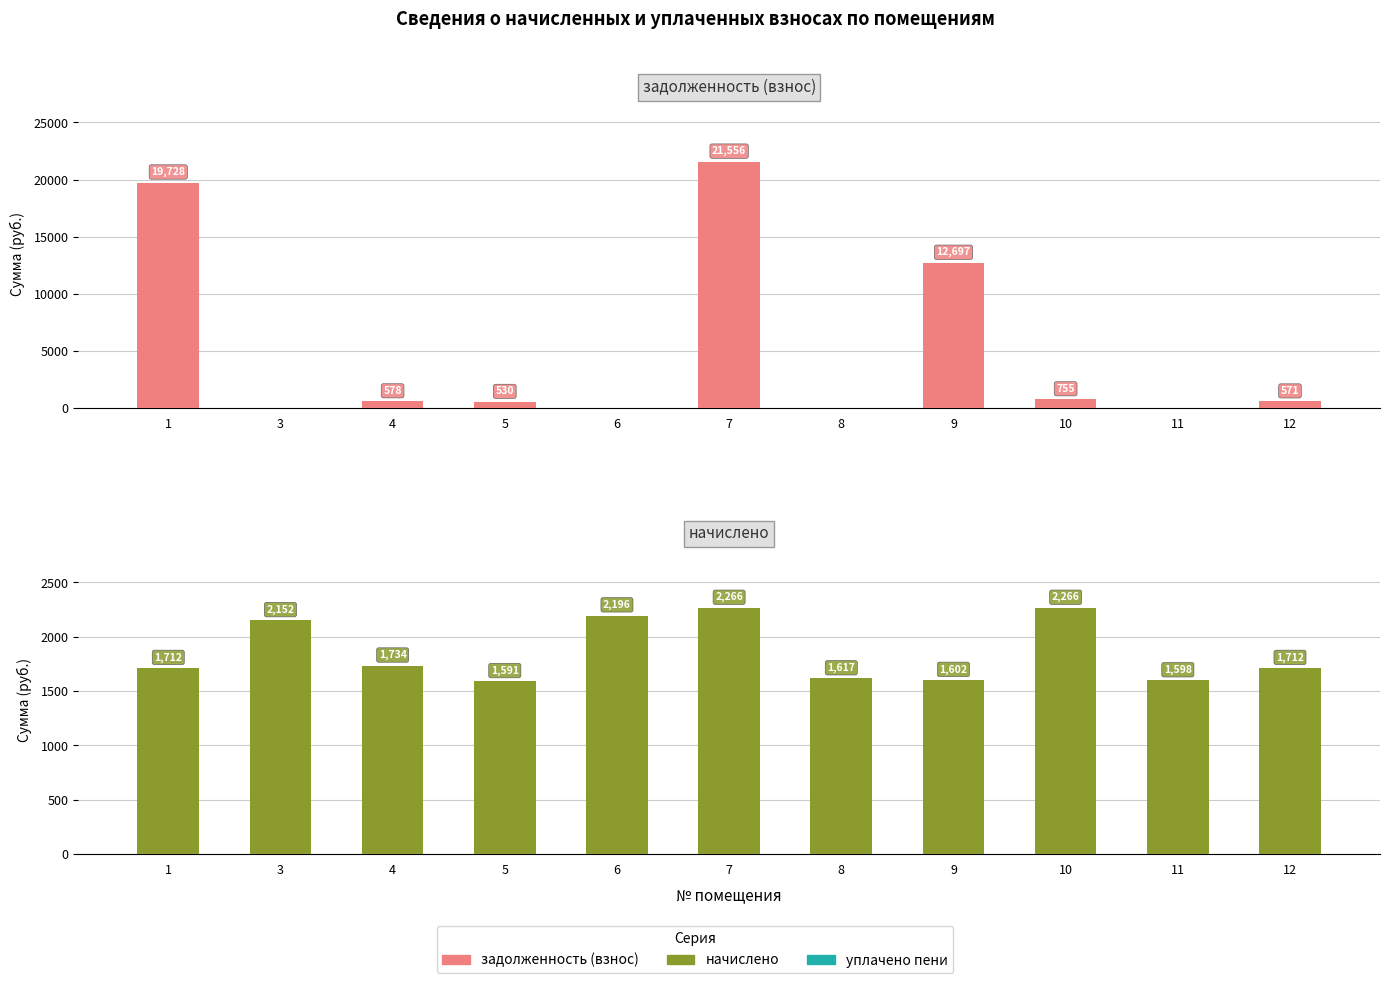

How many bars are there in total?

22